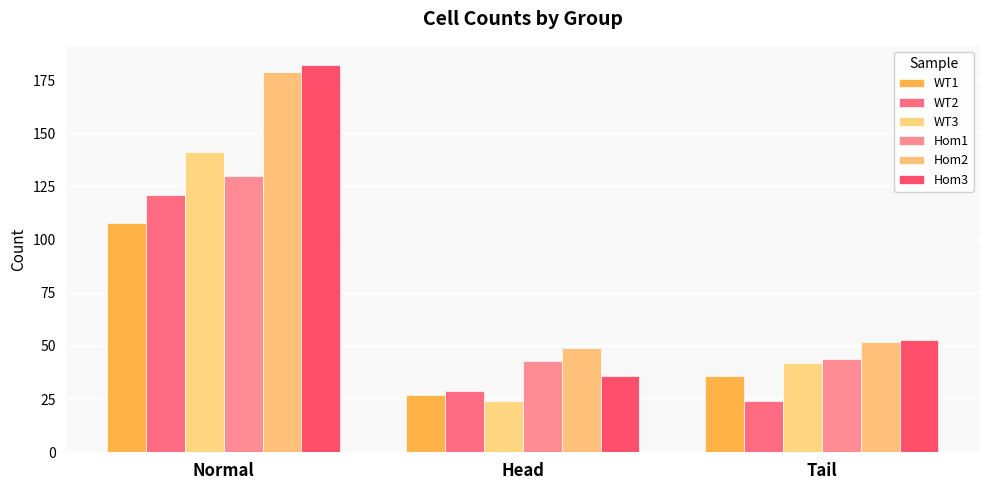

Reading left to right, transcribe all the data shown in this chart.

WT1: 108	27	36
WT2: 121	29	24
WT3: 141	24	42
Hom1: 130	43	44
Hom2: 179	49	52
Hom3: 182	36	53